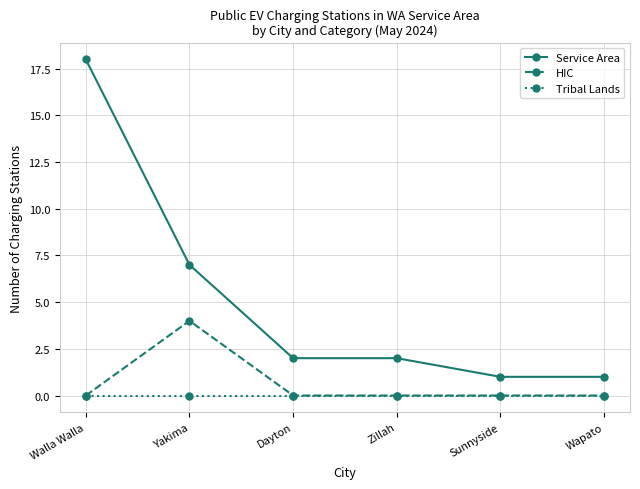

What is the label of the 4th point from the right?

Dayton